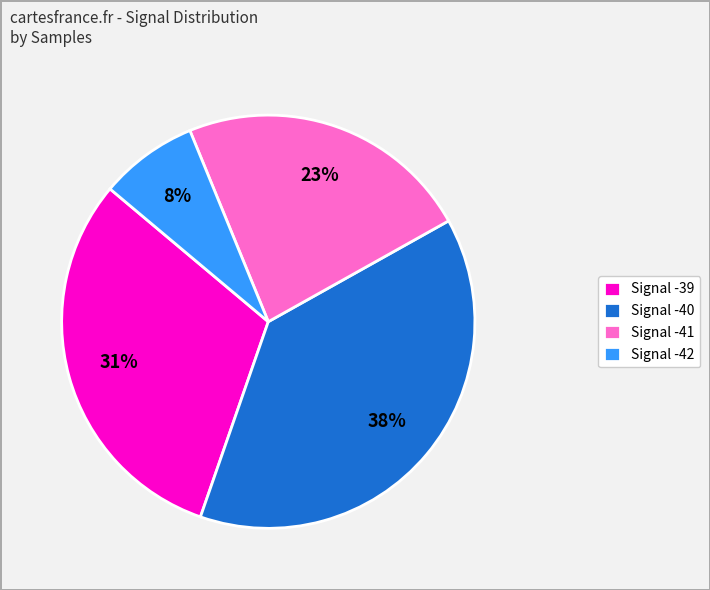

Count the number of slices in the pie.

4